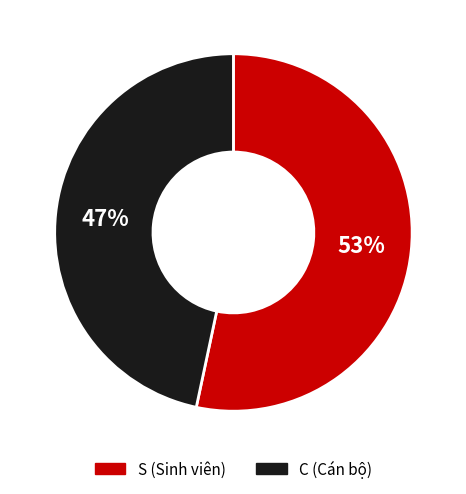

What percentage is the S slice, to the nearest percent?

53%